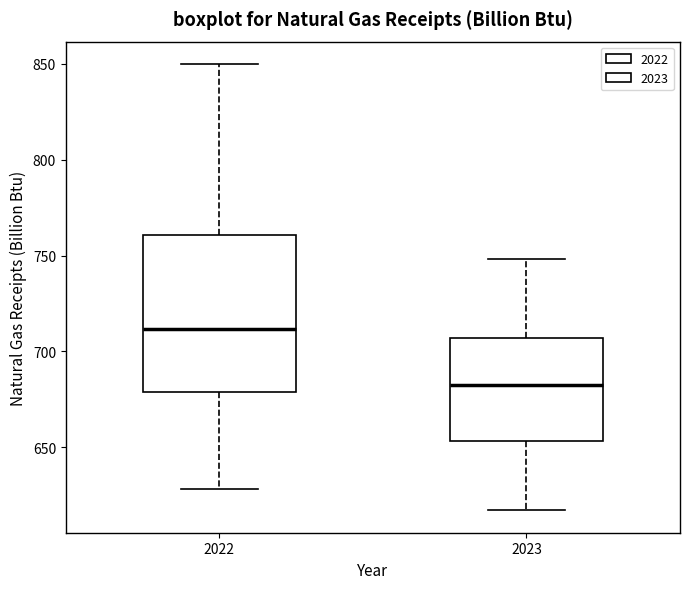

Reading left to right, transcribe this box plot: for each box, give where its median line is, the range the box spans, and where its two whiskers end, as read against the y-axis. The values are not printed on the chart, so give them approximately, as read against the axis.

2022: median 710, box 680 to 760, whiskers 630 to 850
2023: median 685, box 655 to 705, whiskers 615 to 750